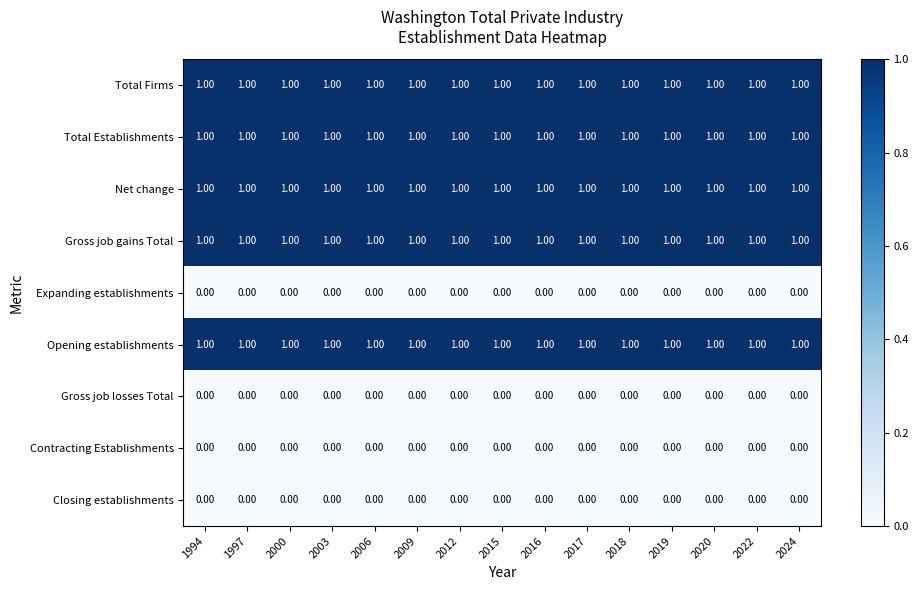

What is the total value across all series at 2024?

5